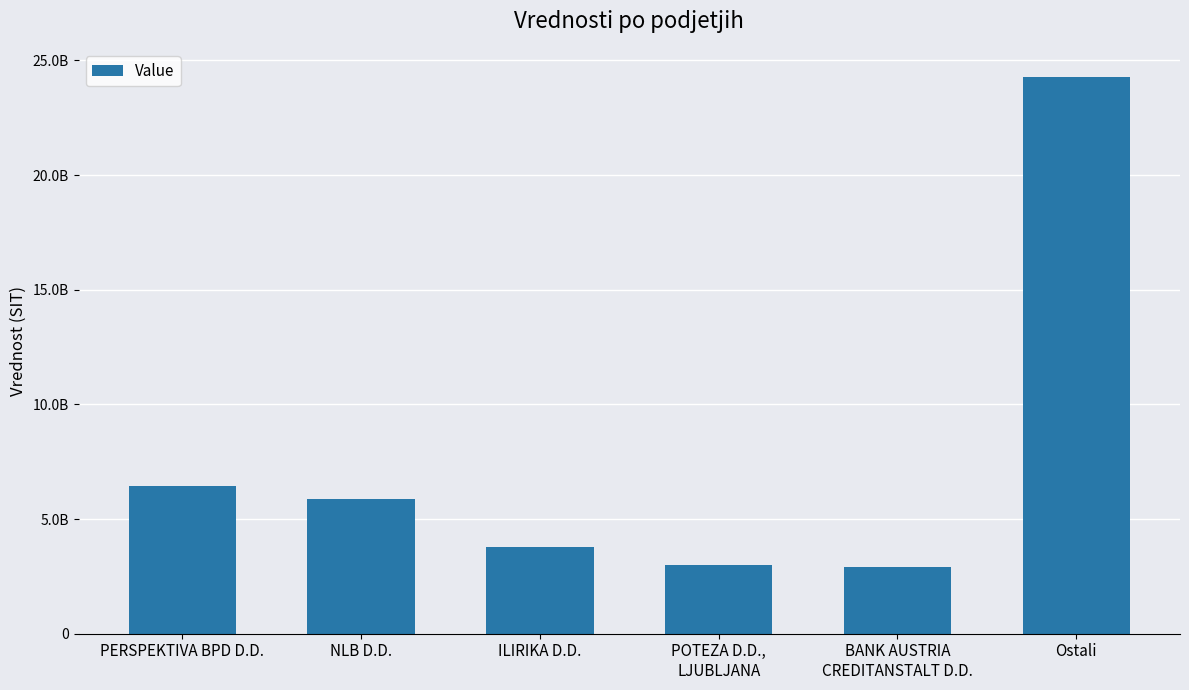

At which label does the data first exceed 5883898458?

PERSPEKTIVA BPD D.D.